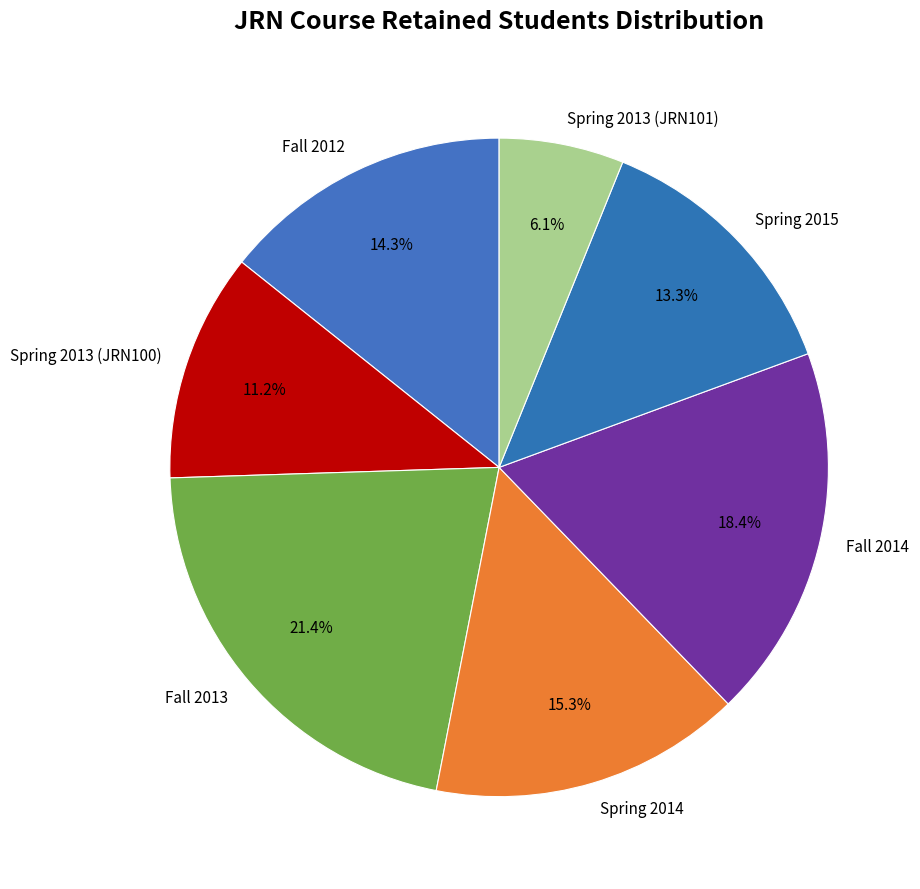

Between Fall 2014 and Fall 2012, which is larger?

Fall 2014